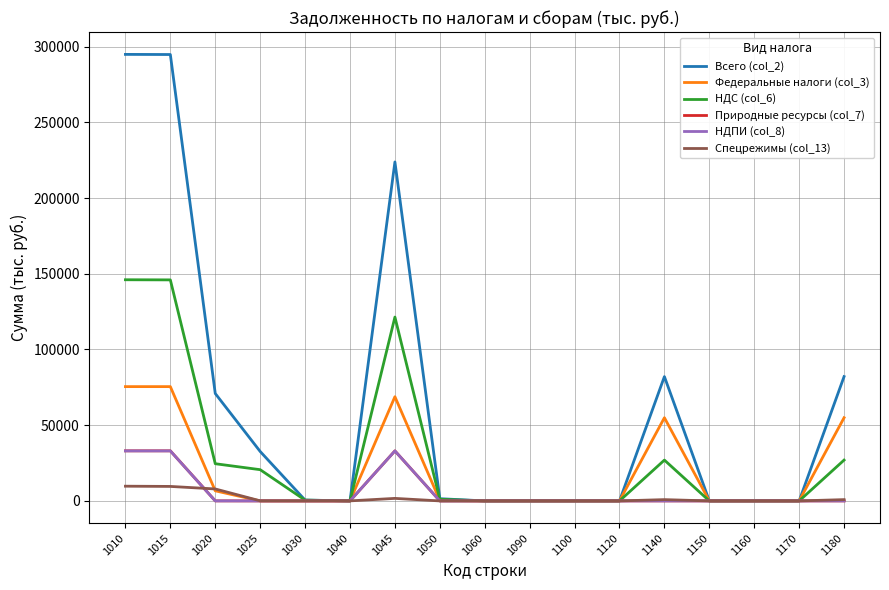

Does the chart have visible grid lines?

Yes